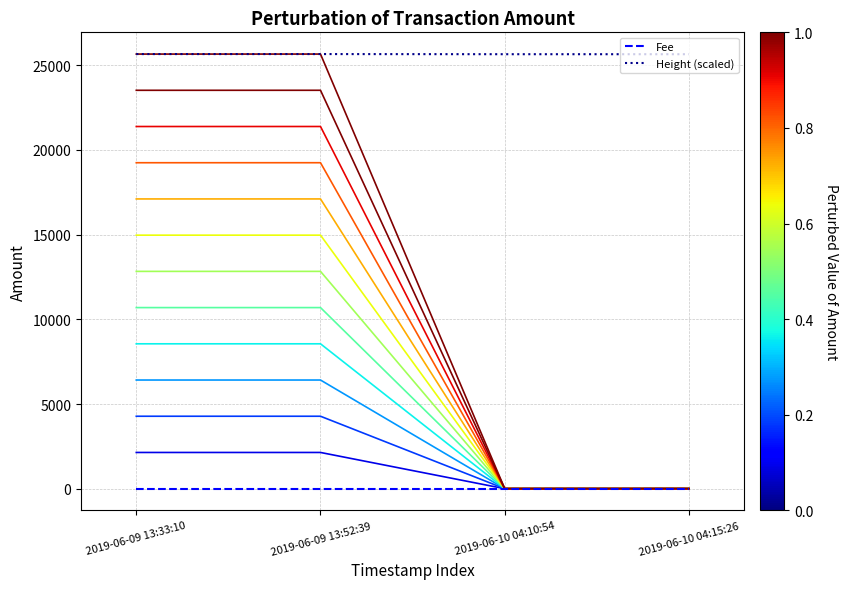

Does the chart have visible grid lines?

Yes